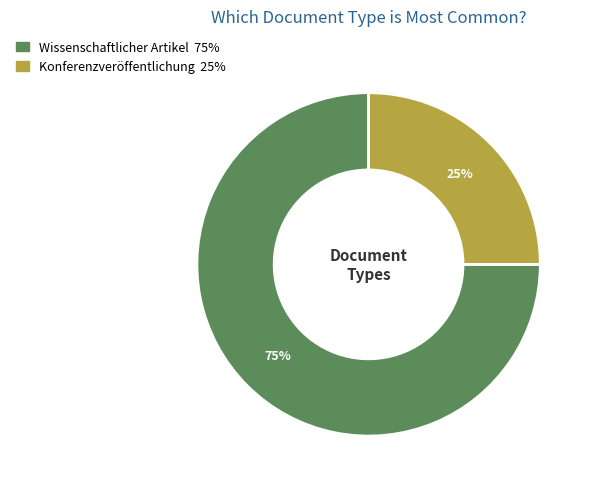

How many segments does this pie chart have?

2